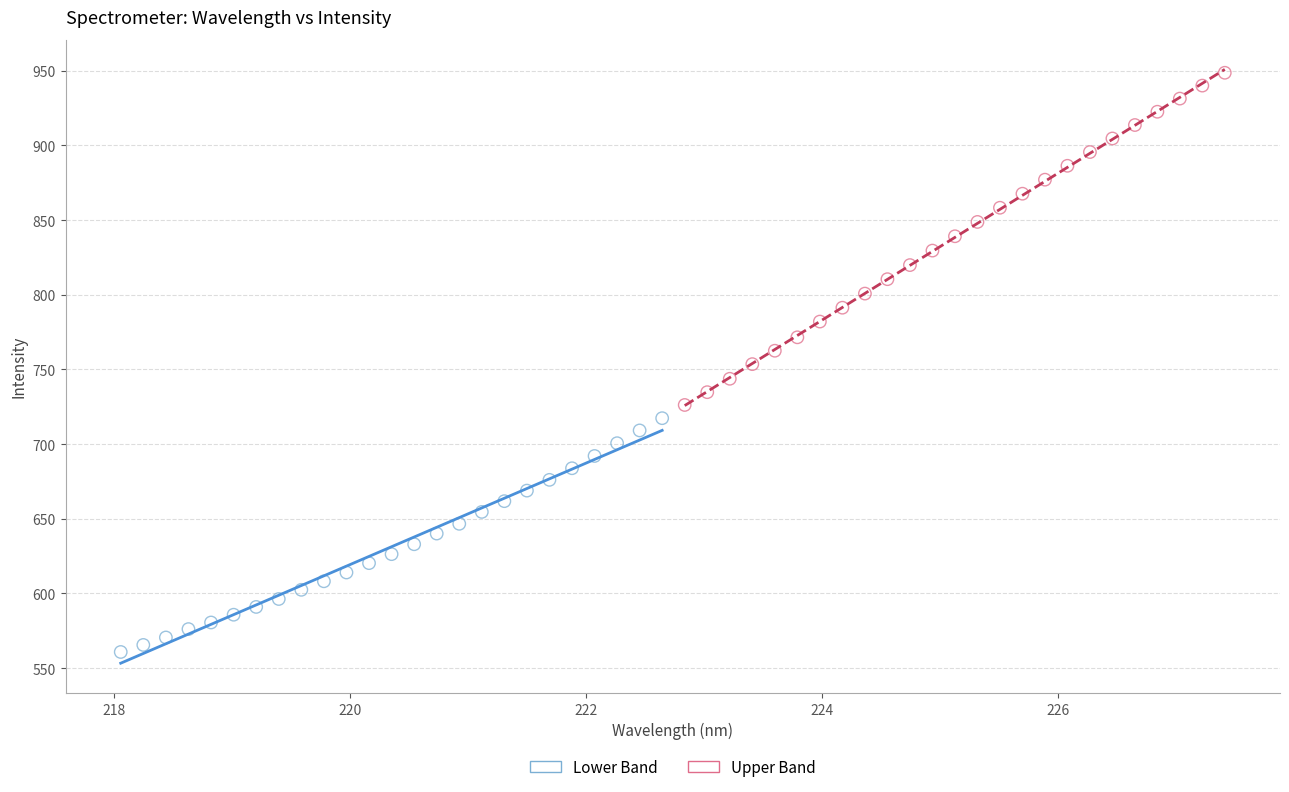

Which series has the largest Y range (max minus min)?

Upper Band